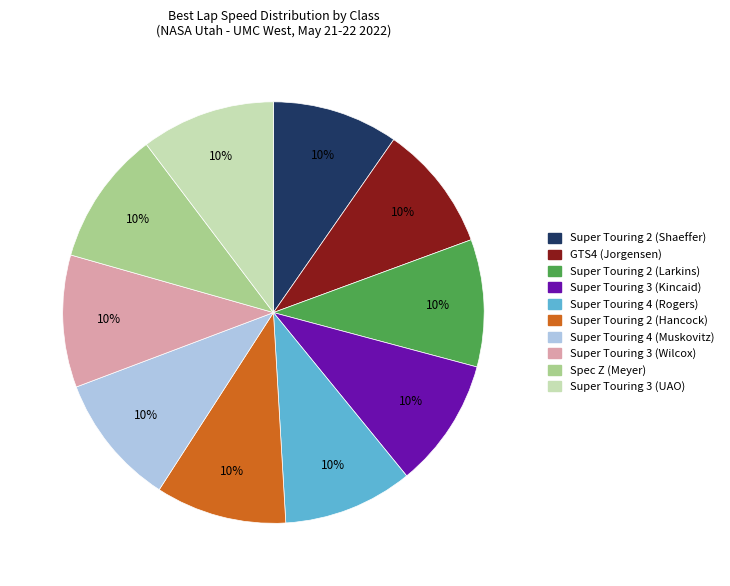

To the nearest percent, what is the combined percentage of GTS4 (Jorgensen) and Super Touring 3 (UAO)?

20%